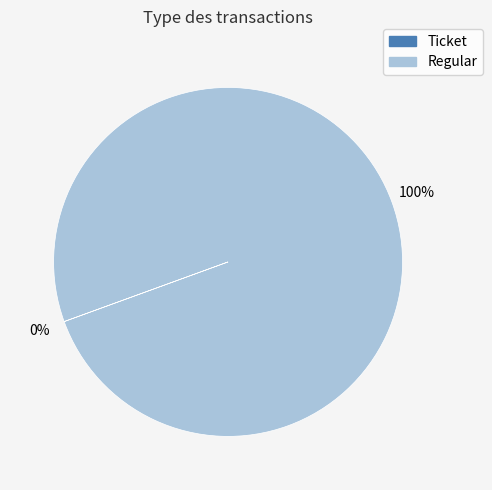

Which category has the biggest portion of the pie?

Regular